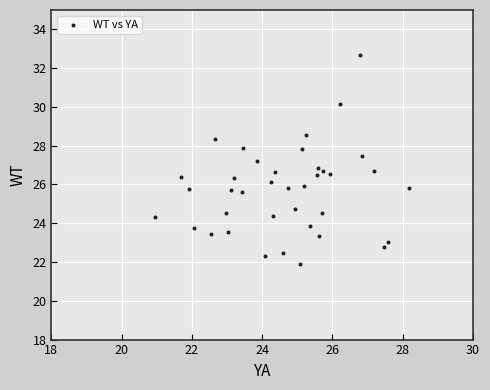

What is the range of X values (max minus min)?

7.2